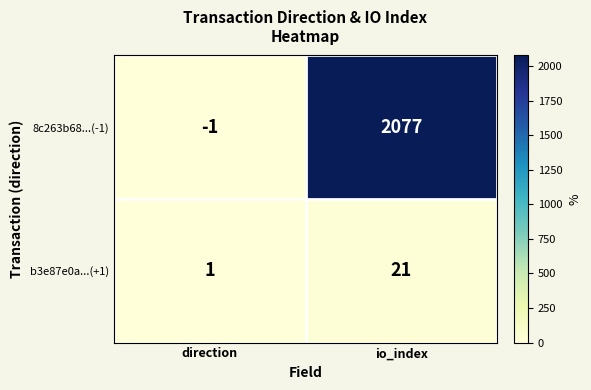

True or false: b3e87e0a...(+1) has a value of 0 at direction.

False